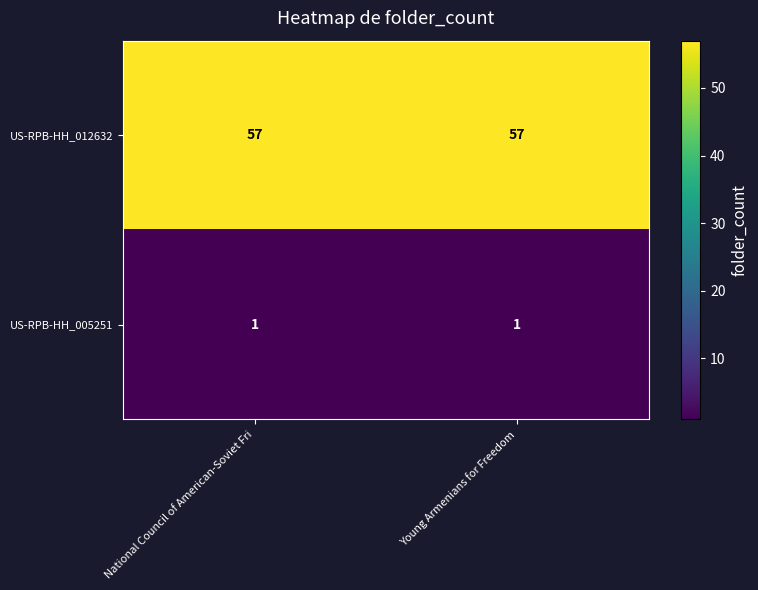

What is the difference between the highest and lowest values at Young Armenians for Freedom?

56